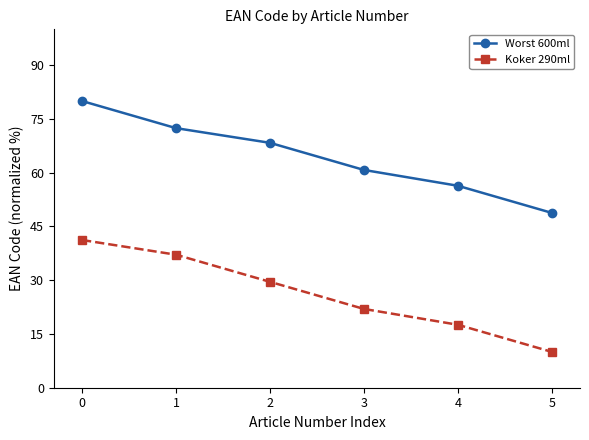

True or false: Worst 600ml and Koker 290ml cross at least once.

False